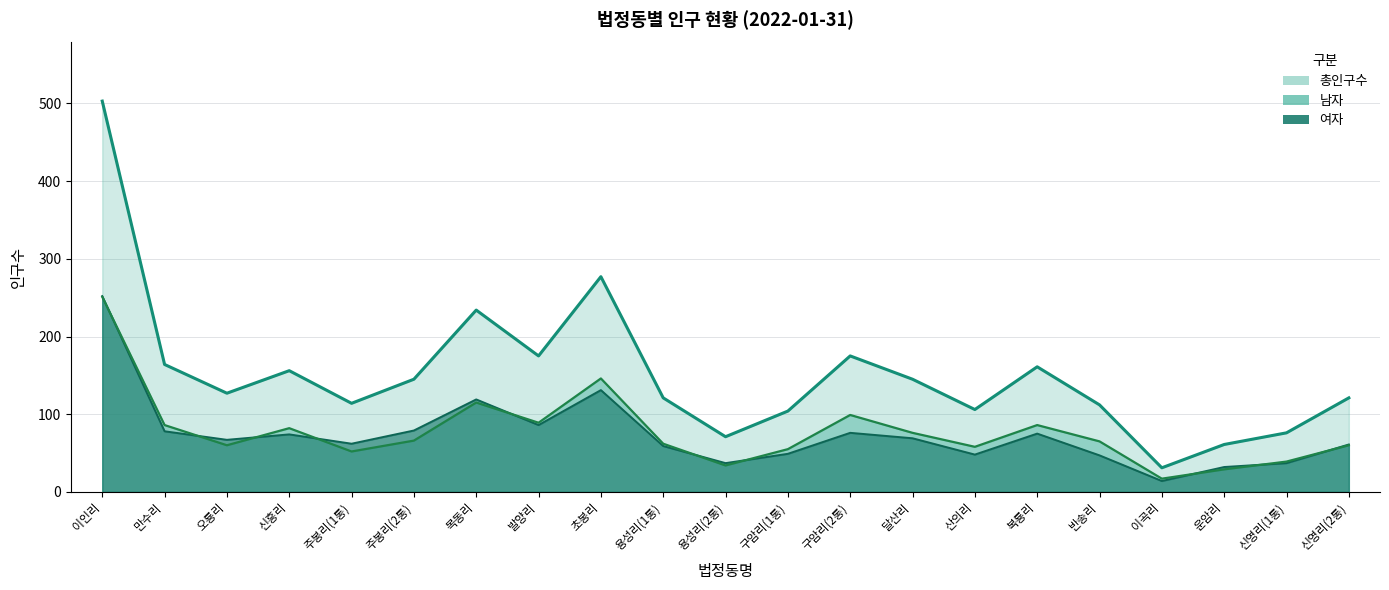

True or false: 남자 and 총인구수 intersect in this chart.

False